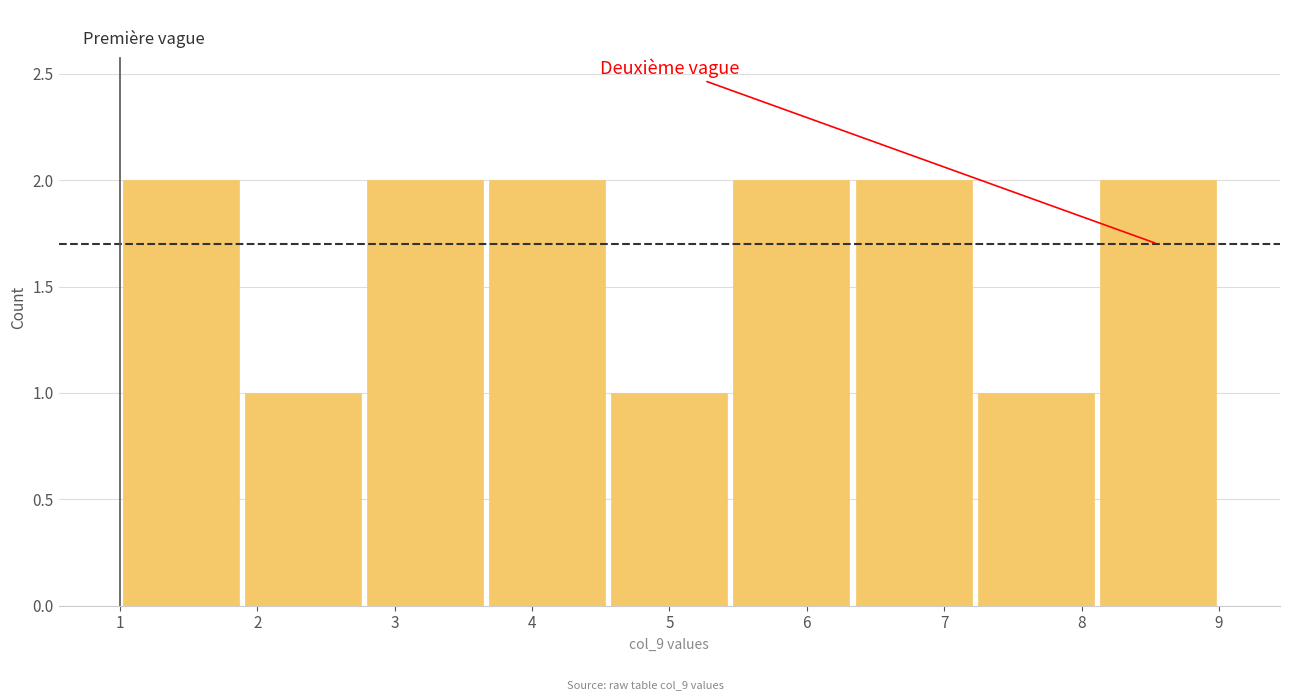

What is the height of the bar covering 1.9 to 2.8 on the x-axis? Neither the bar edges nor the heights are printed on the chart, so give them approximately, as read against the axes.

1